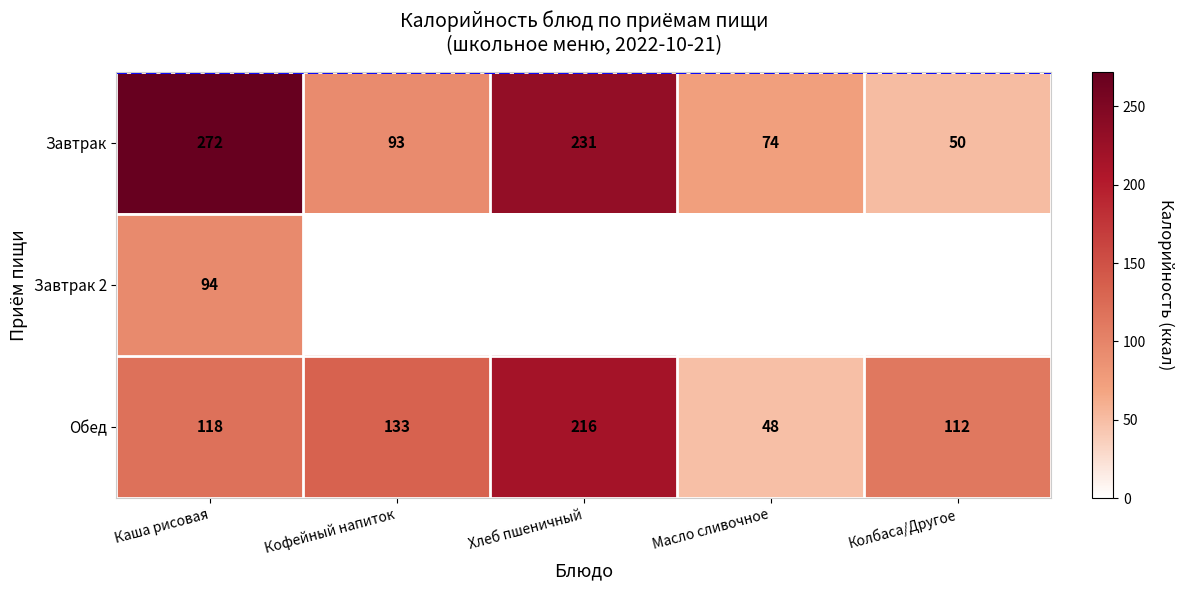

Where does the Завтрак series first go above 93?

Каша рисовая